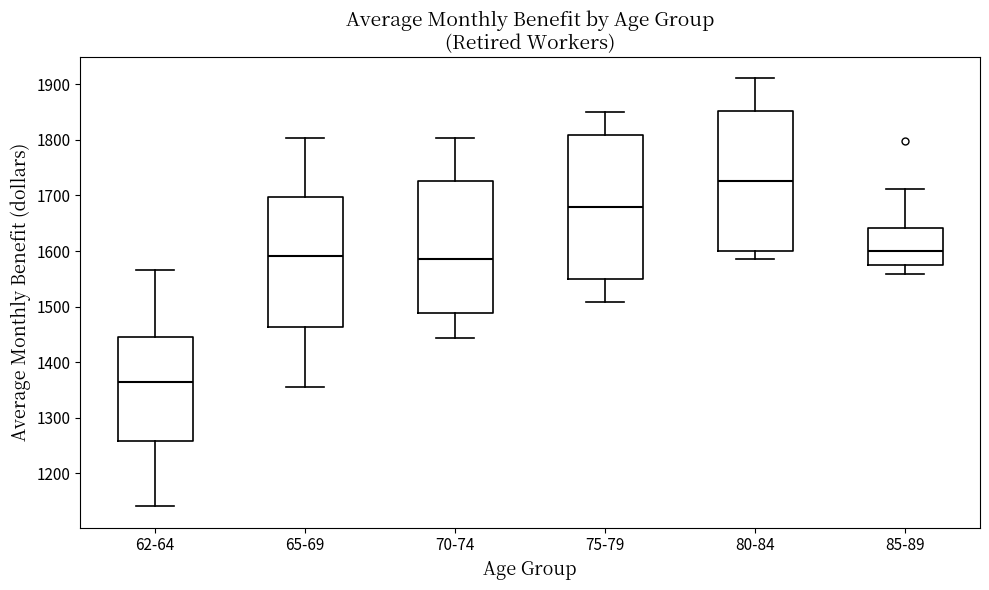

Reading left to right, transcribe this box plot: for each box, give where its median line is, the range the box spans, and where its two whiskers end, as read against the y-axis. The values are not printed on the chart, so give them approximately, as read against the axis.

62-64: median 1360, box 1260 to 1450, whiskers 1140 to 1570
65-69: median 1590, box 1460 to 1700, whiskers 1360 to 1800
70-74: median 1590, box 1490 to 1730, whiskers 1440 to 1800
75-79: median 1680, box 1550 to 1810, whiskers 1510 to 1850
80-84: median 1730, box 1600 to 1850, whiskers 1590 to 1910
85-89: median 1600, box 1570 to 1640, whiskers 1560 to 1710